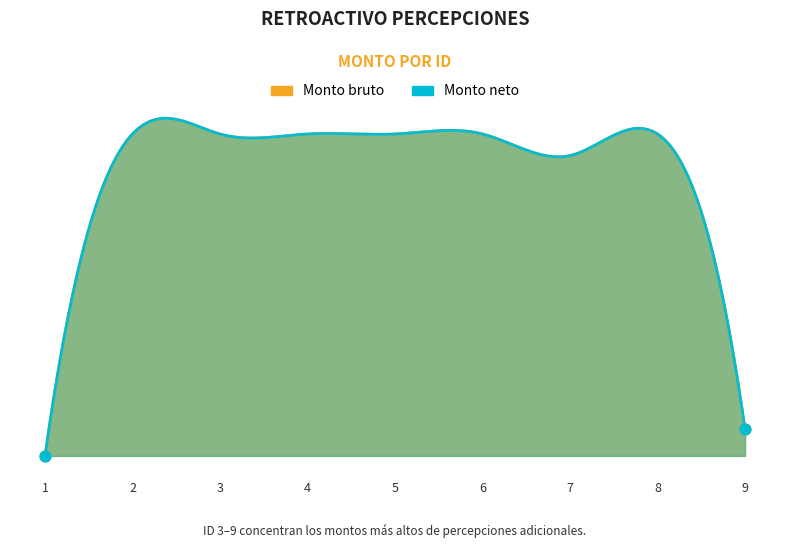

Which series has the largest total across all categories?

Monto bruto